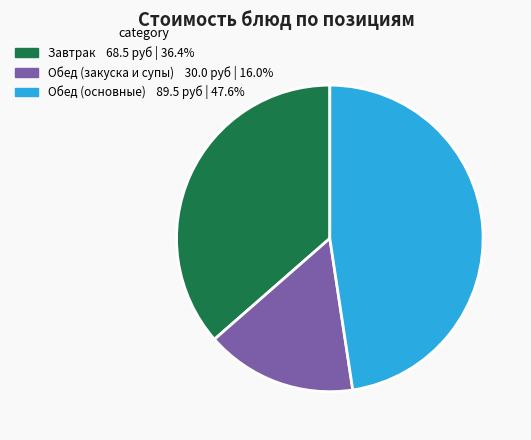

Is there any slice that represents more than half of the pie?

No